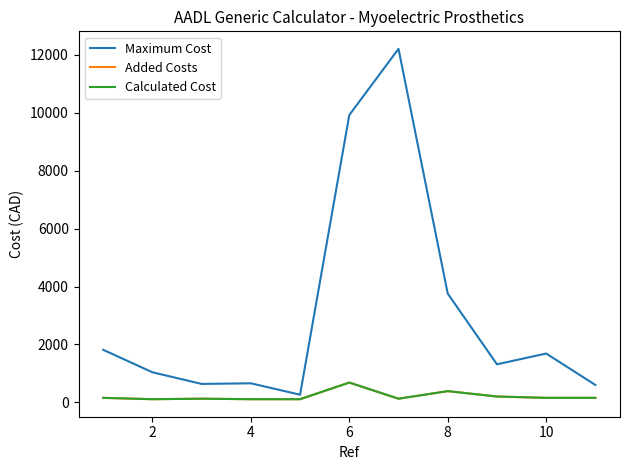

What is the minimum value for Added Costs?

110.4